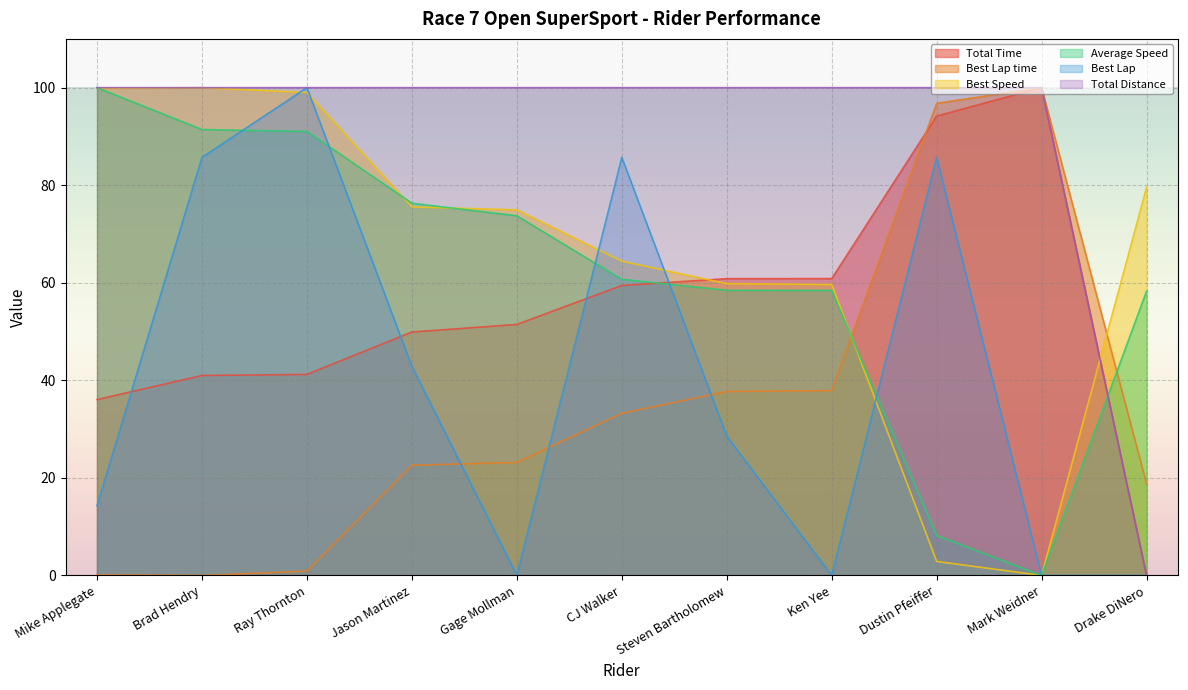

How many data points in Best Speed are less than 74?

5